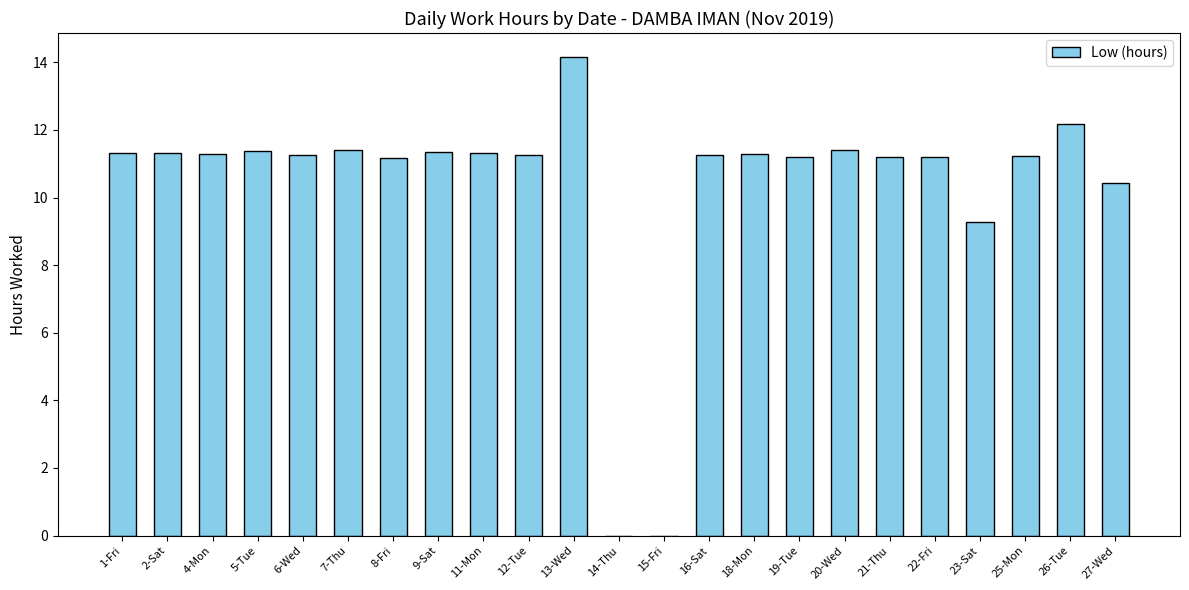

What is the sum of all values?

237.9